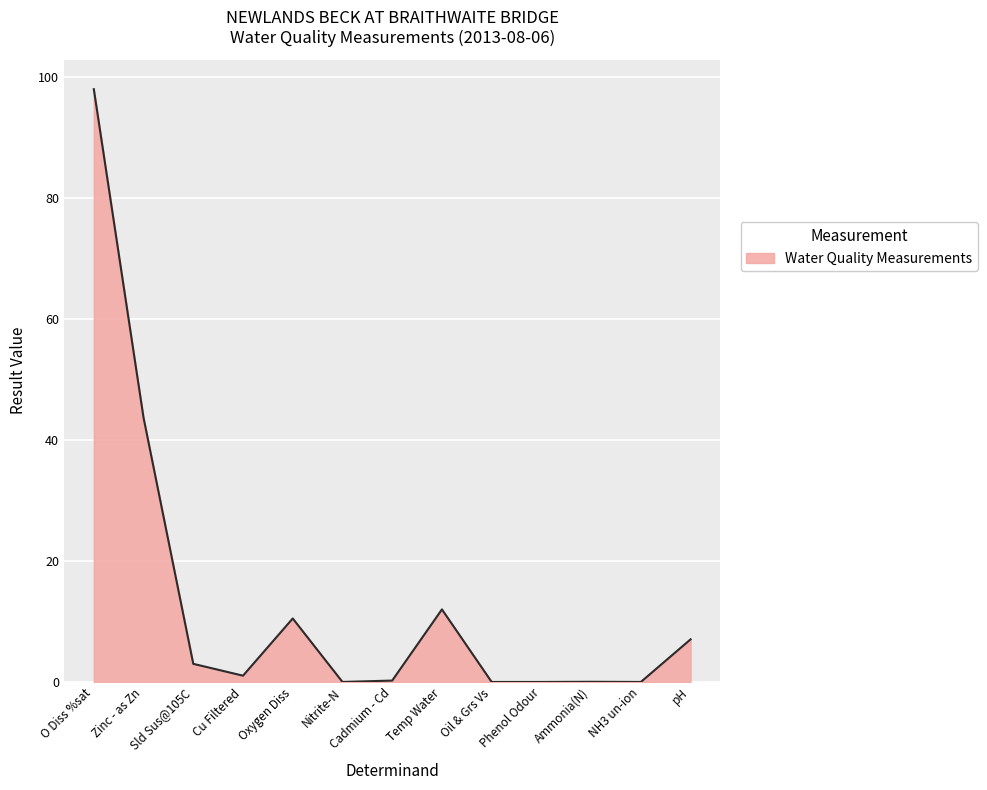

What is the change in value from Zinc - as Zn to NH3 un-ion?

-43.7